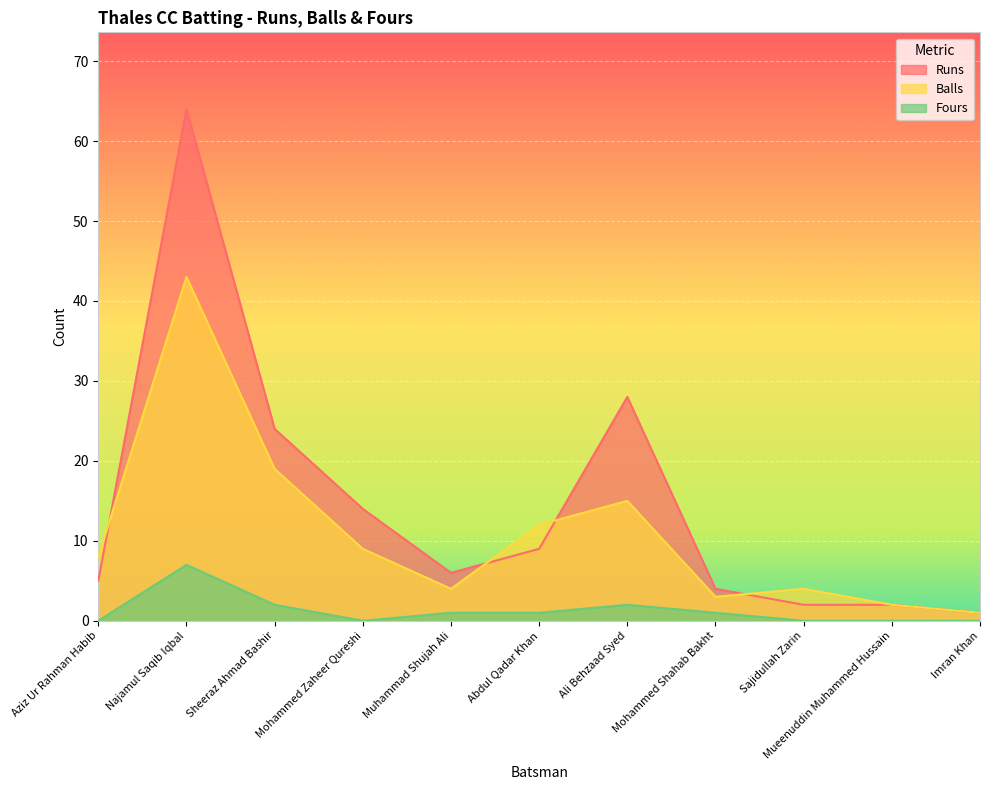

What is the sum of all Balls values?

120